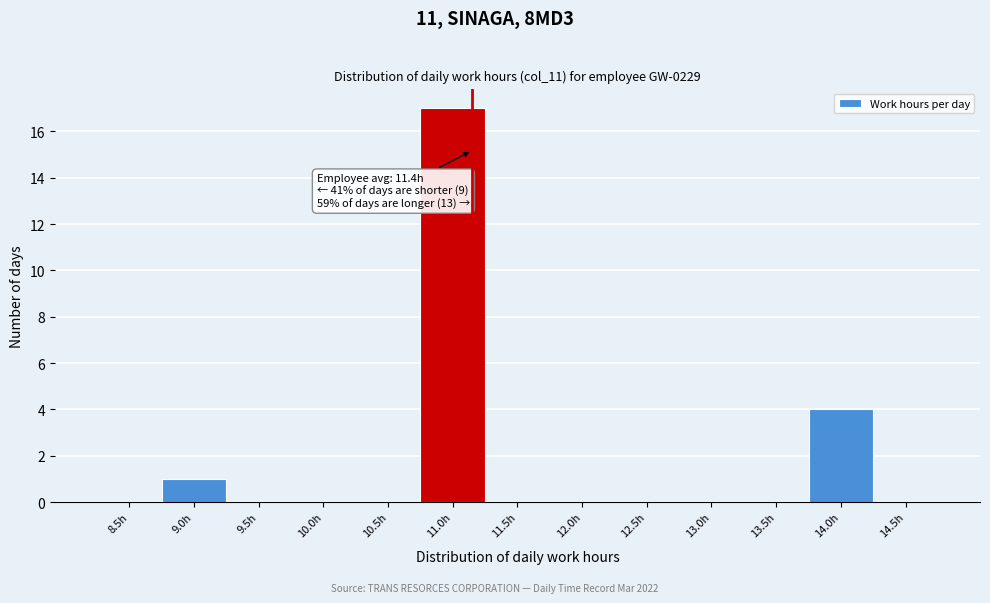

Reading right to left, list all the values displayed in this chart.

14.5h=0	14.0h=4	13.5h=0	13.0h=0	12.5h=0	12.0h=0	11.5h=0	11.0h=17	10.5h=0	10.0h=0	9.5h=0	9.0h=1	8.5h=0